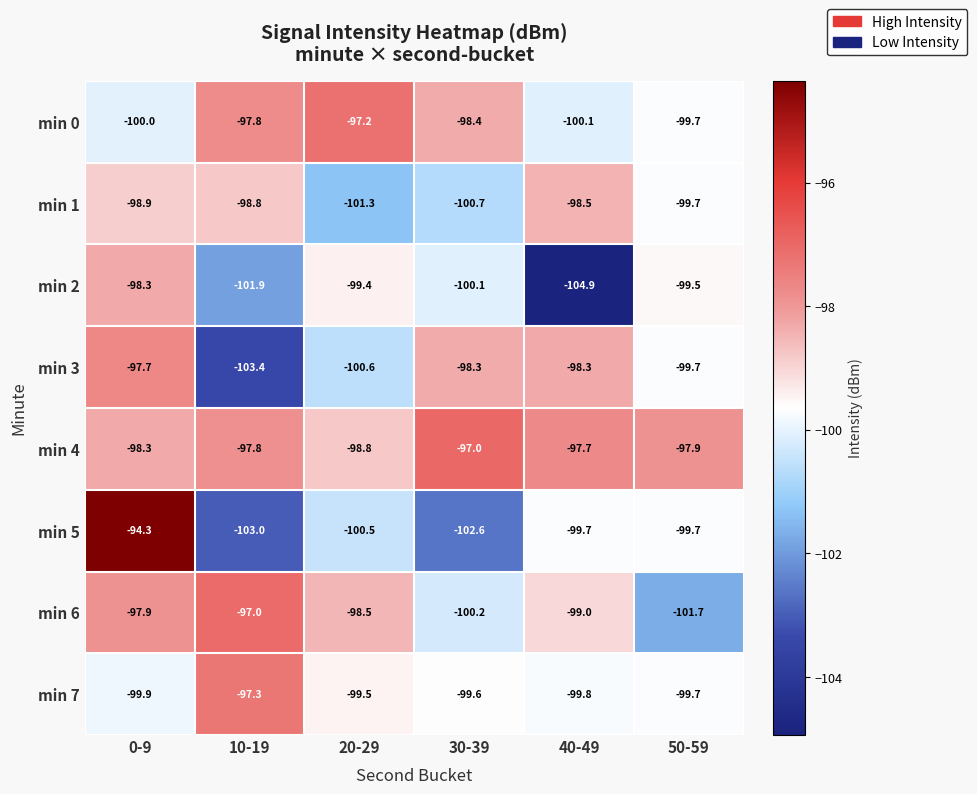

What is the difference between the min 4 values at 10-19 and 20-29?

1.0